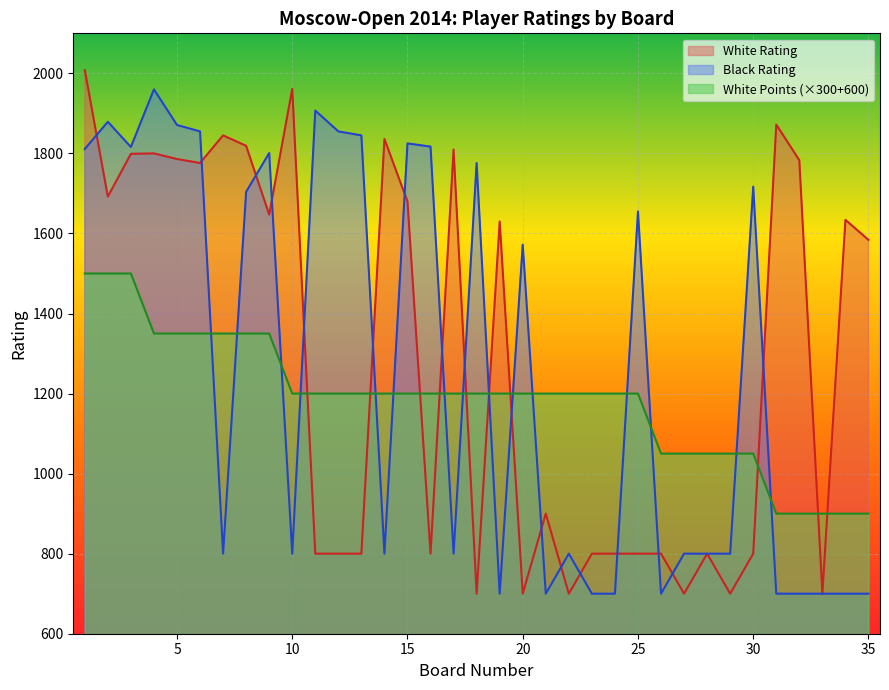

What is the sum of the White Rating values at 3 and 32?

3582